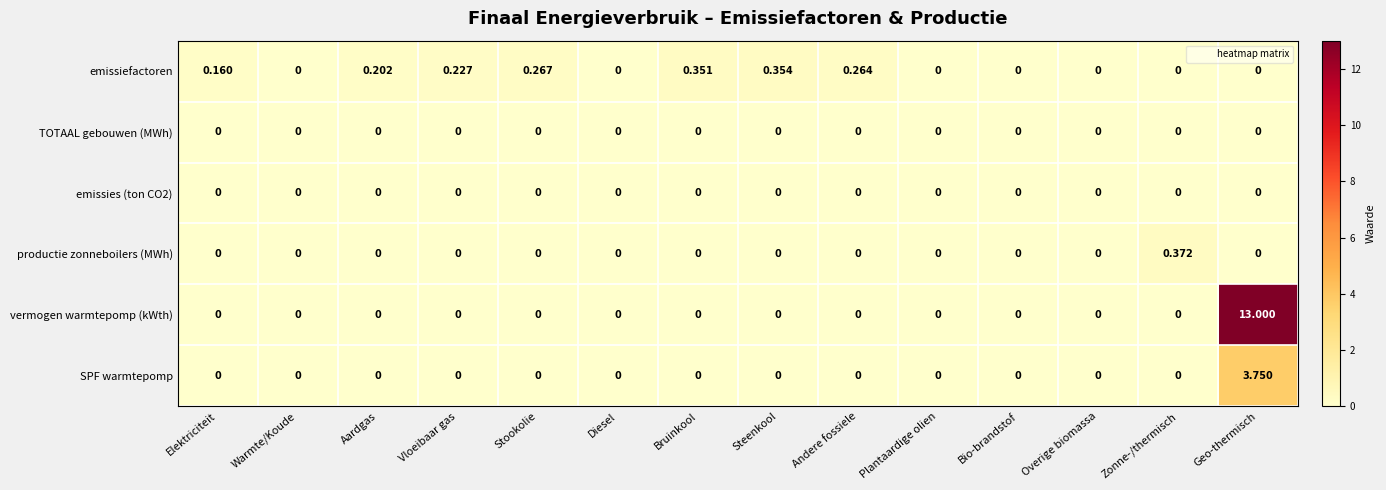

At which category is the sum across all series the highest?

Geo-thermisch